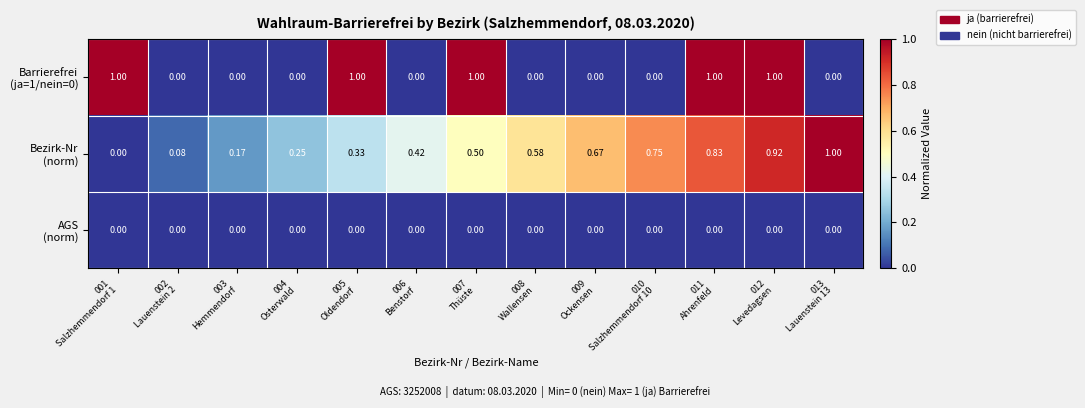

What is the total value across all series at 007
Thüste?

1.5